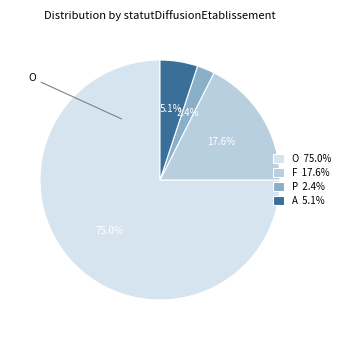

How many segments does this pie chart have?

4